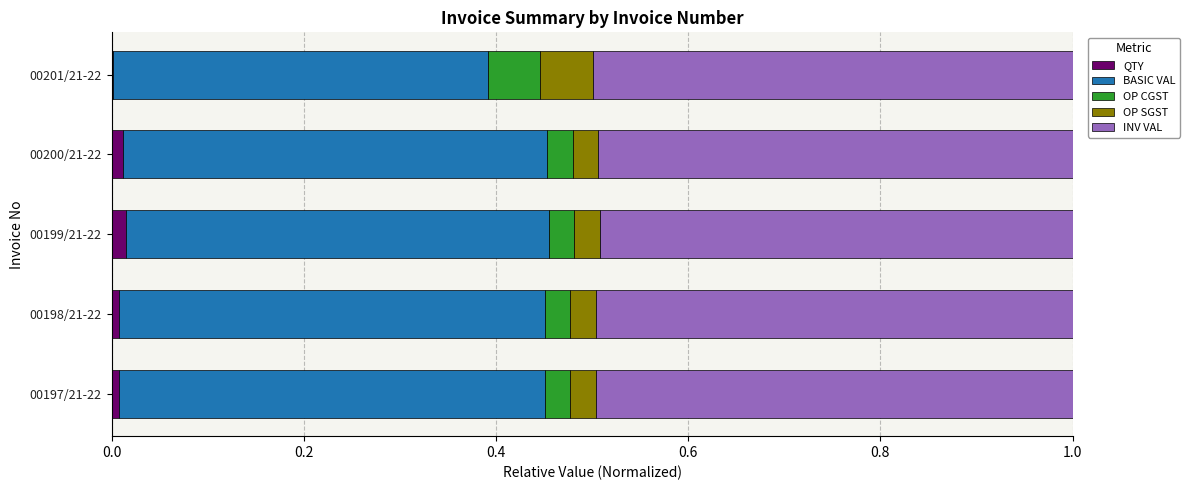

How many distinct data groups are displayed?

5